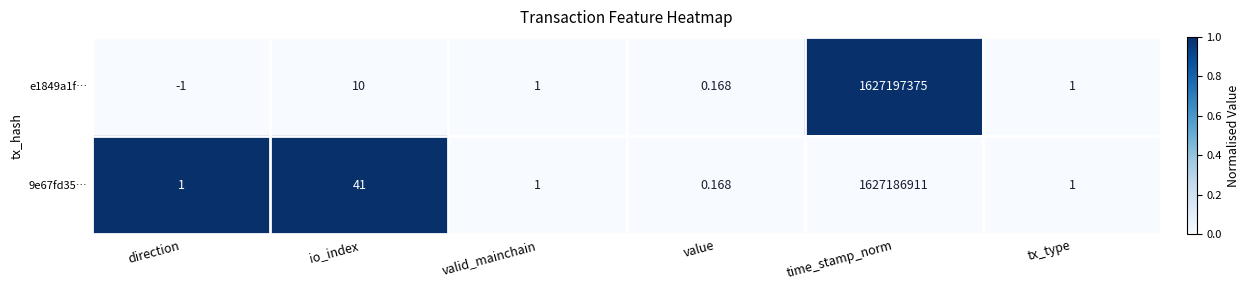

At which label does 9e67fd35… reach its peak?

time_stamp_norm